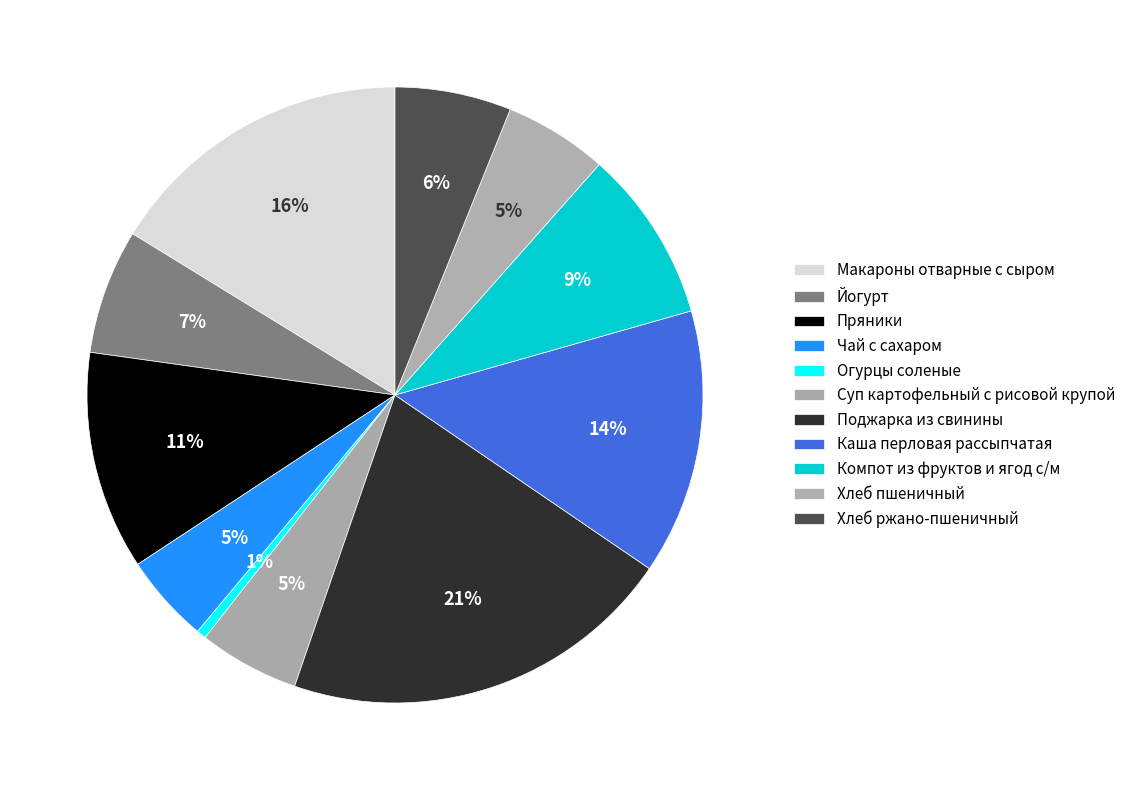

Is Хлеб ржано-пшеничный the majority of the pie?

No